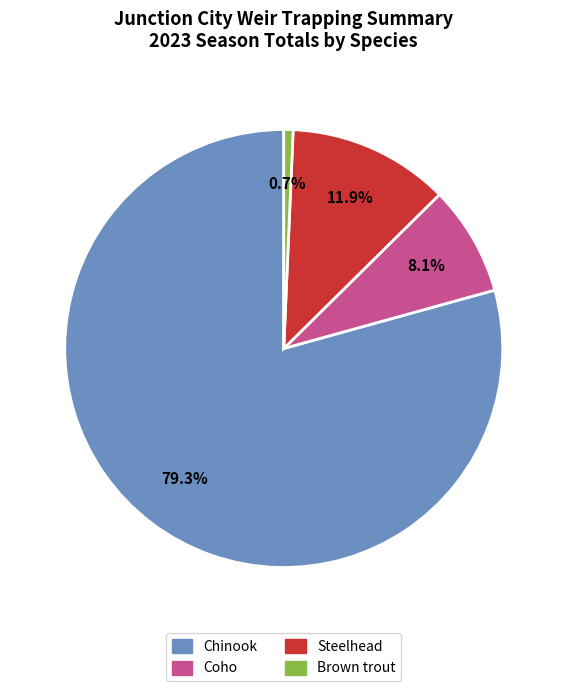

What is the ratio of the value at Coho to the value at Brown trout?

11.8